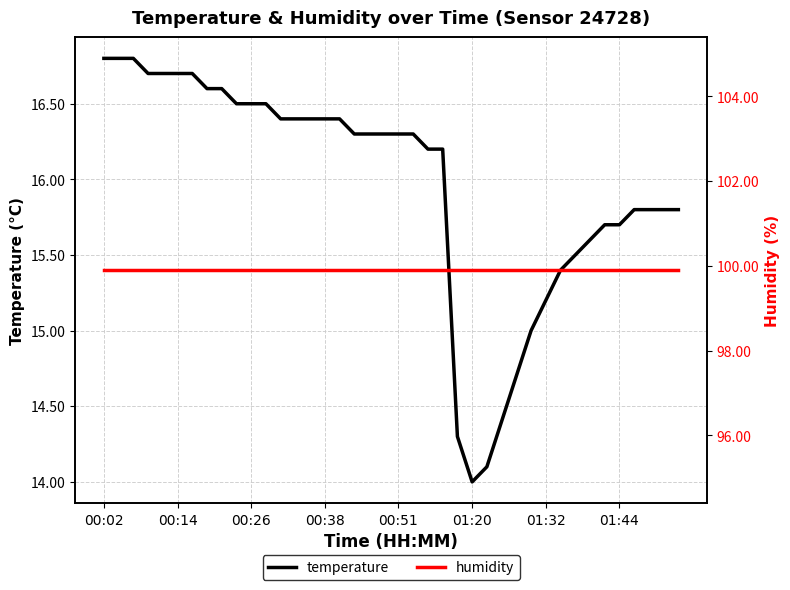

List the series in order of their overall mean, lowest first.

temperature, humidity